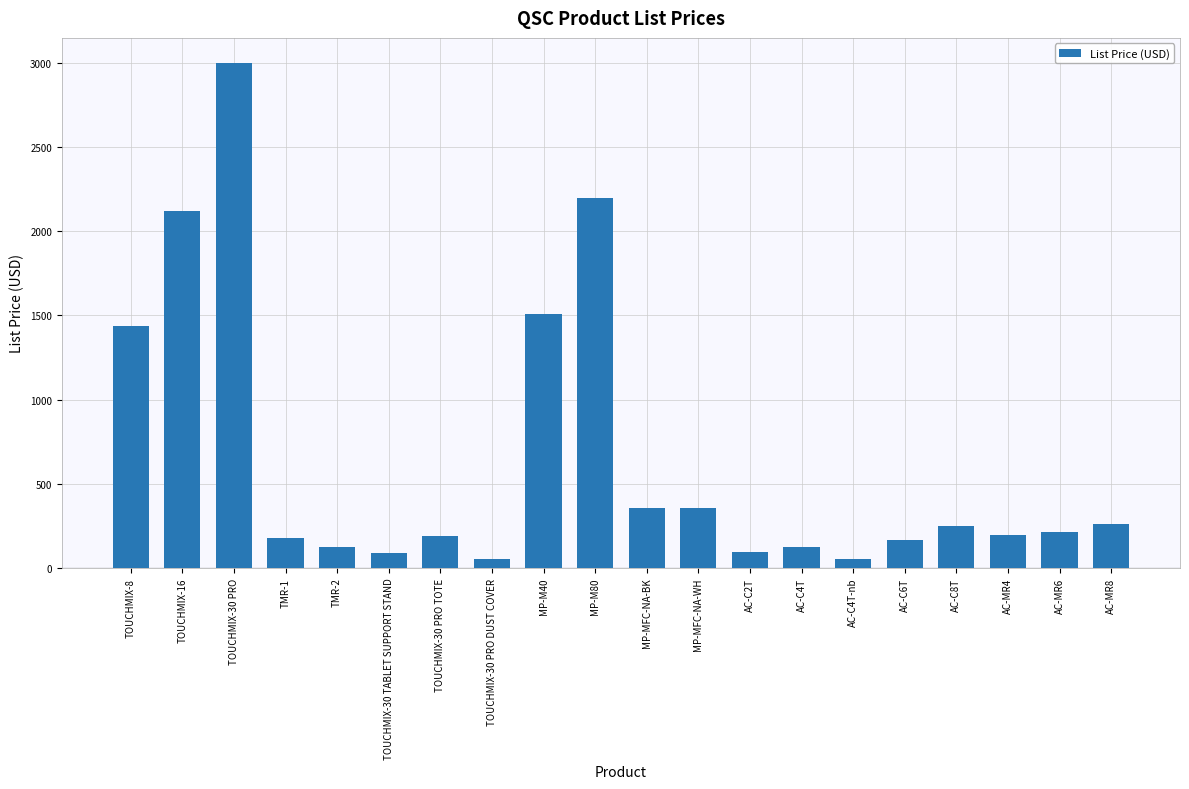

What is the difference between the second highest and second lowest values?

2145.0